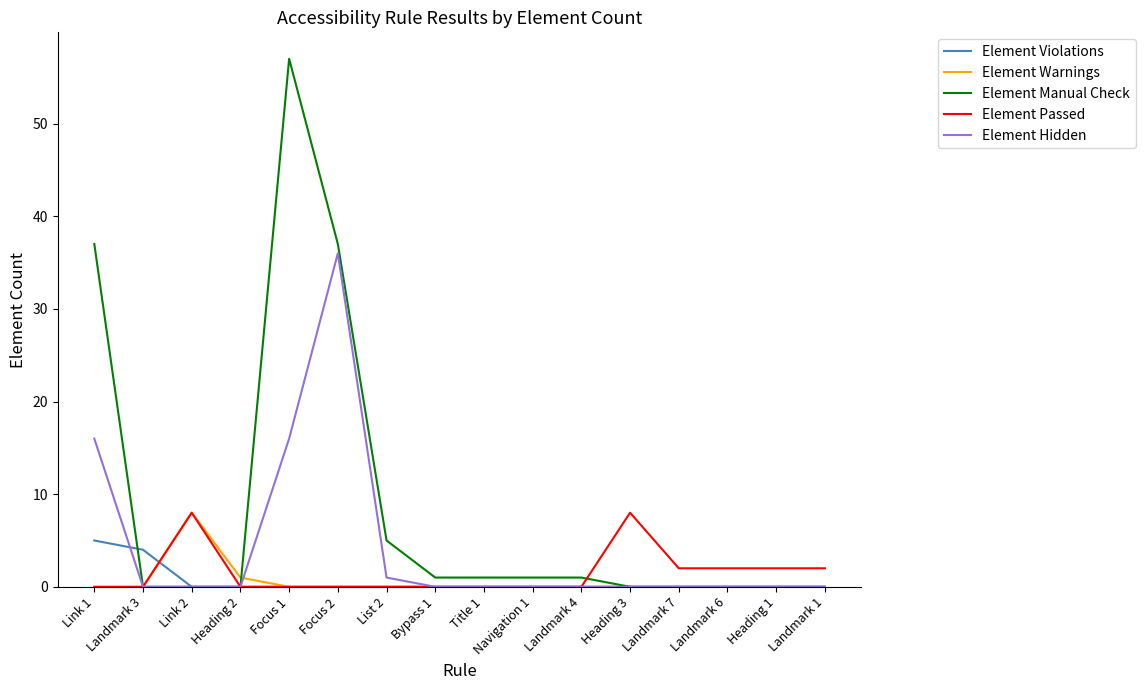

What position from the right is Heading 3?

5